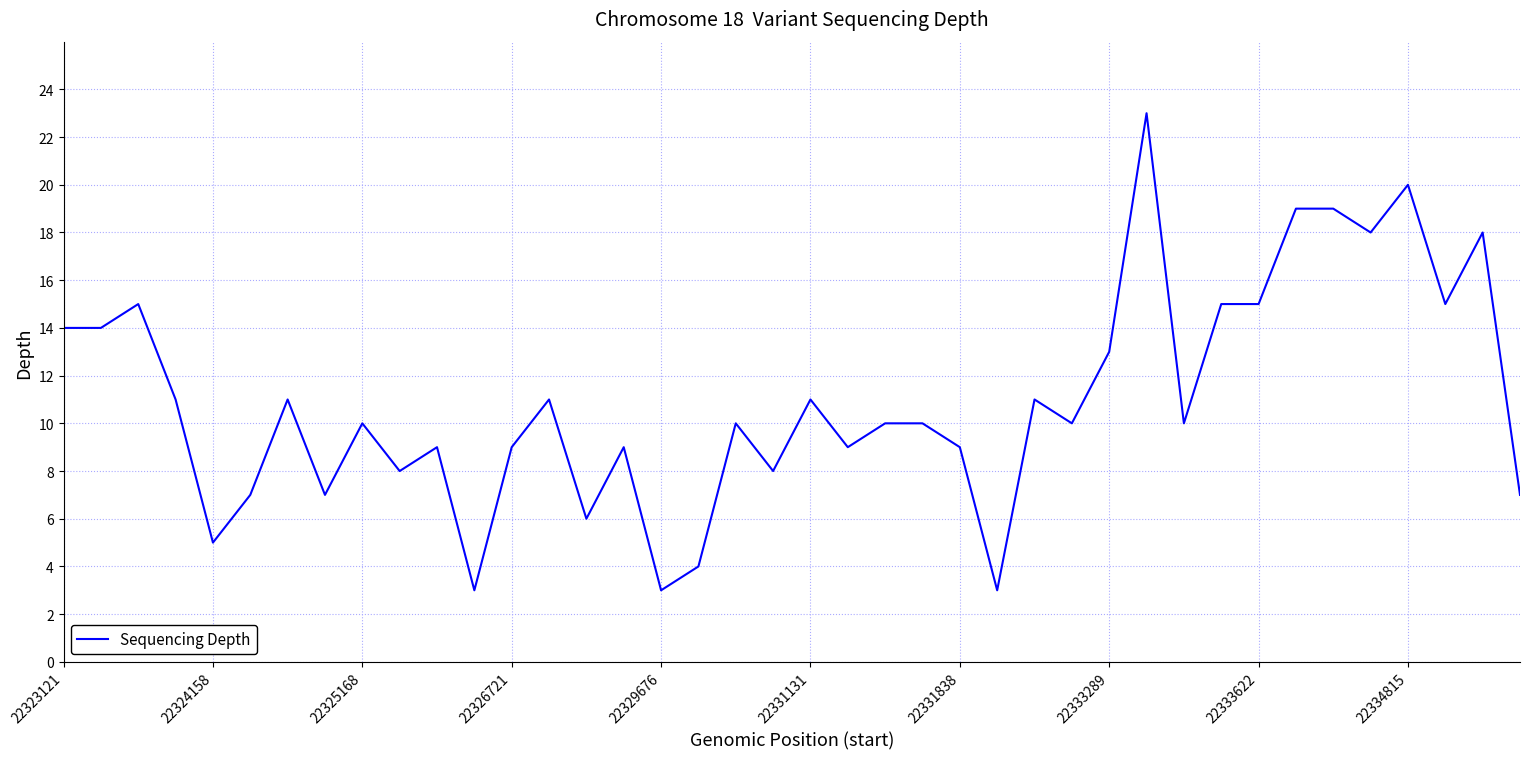

What is the difference between the maximum and minimum values?

20